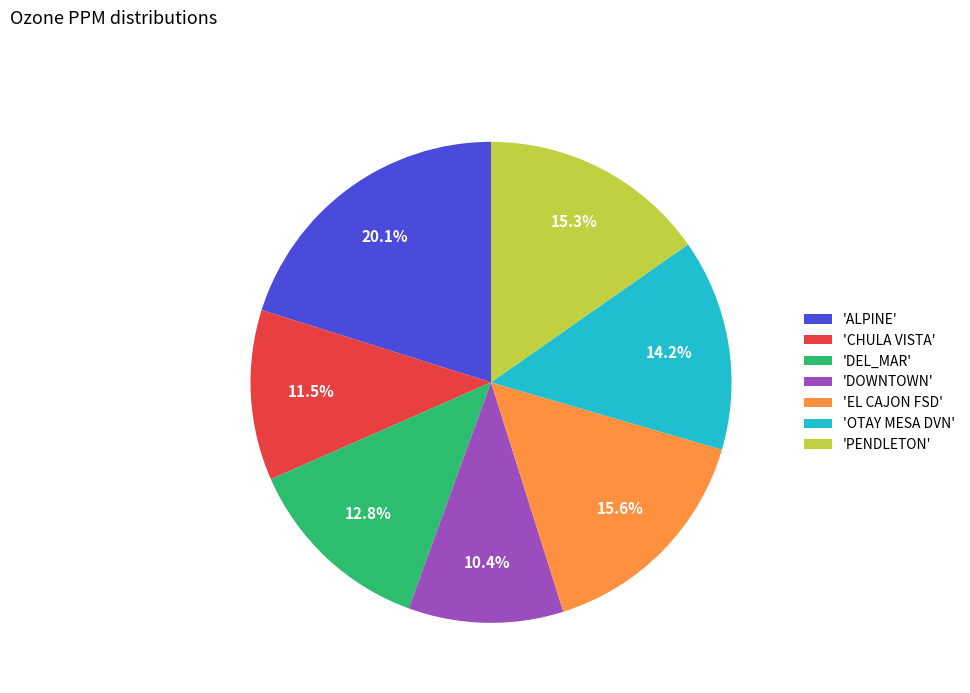

Does 'CHULA VISTA' account for over 50% of the chart?

No